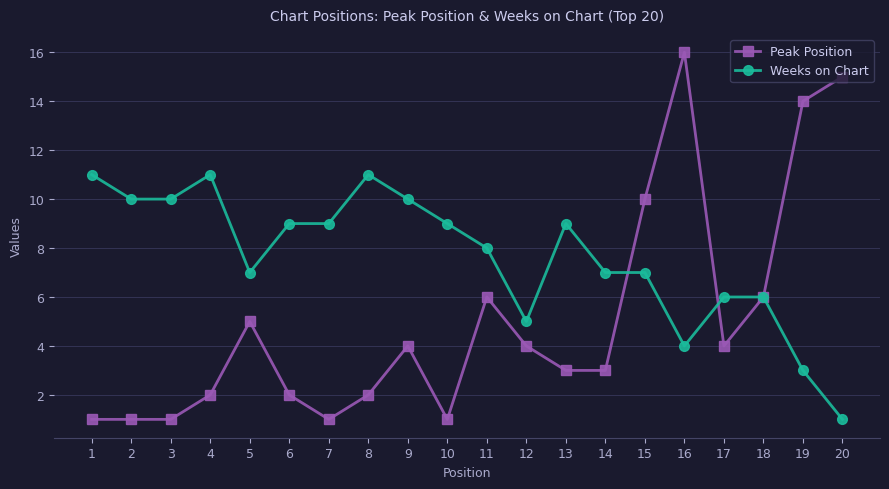

Is it true that Peak Position equals 0 at 1?

False